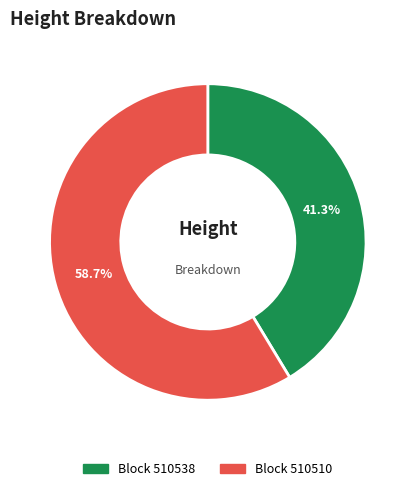

Does any single category account for the majority?

Yes